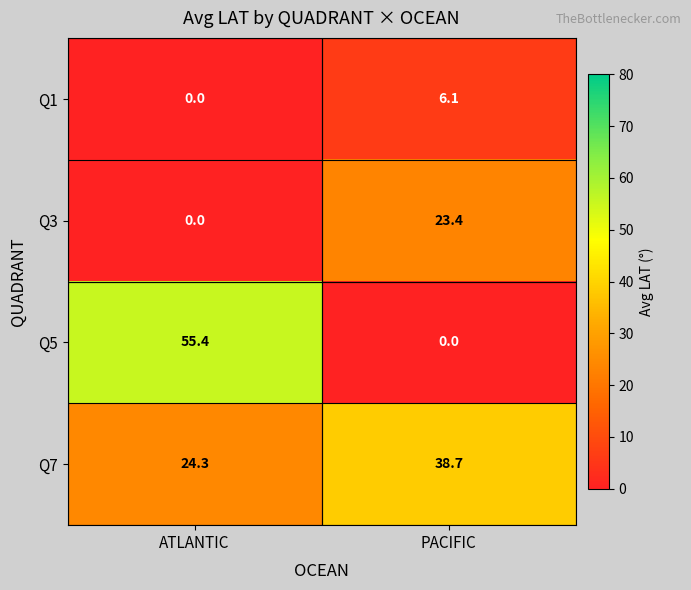

What is the sum of the Q1 values at ATLANTIC and PACIFIC?

6.1